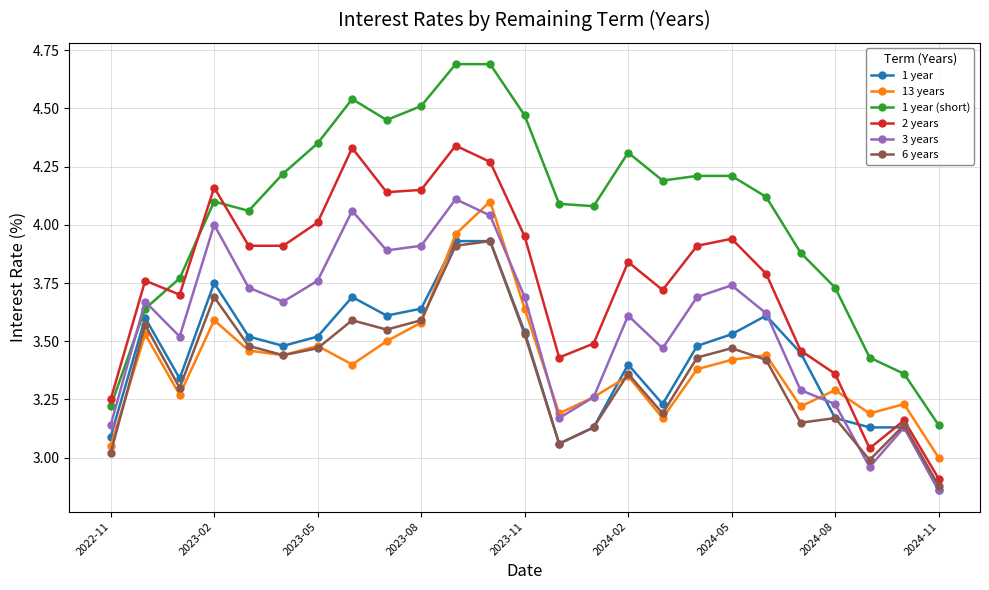

Which series has the widest spread of values?

1 year (short)